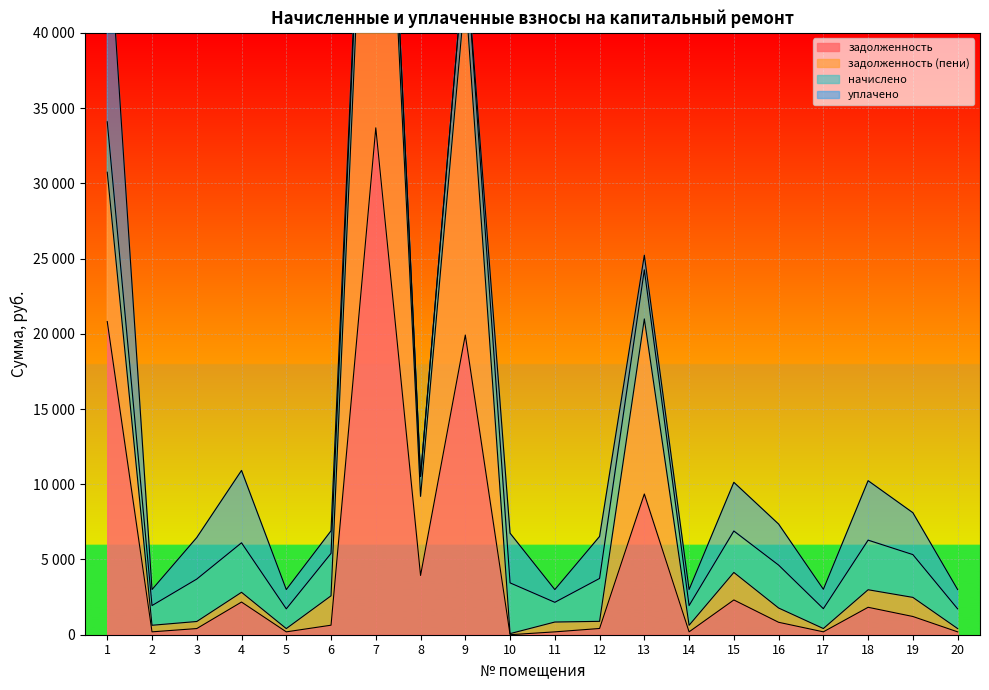

At which category is the sum across all series the highest?

7